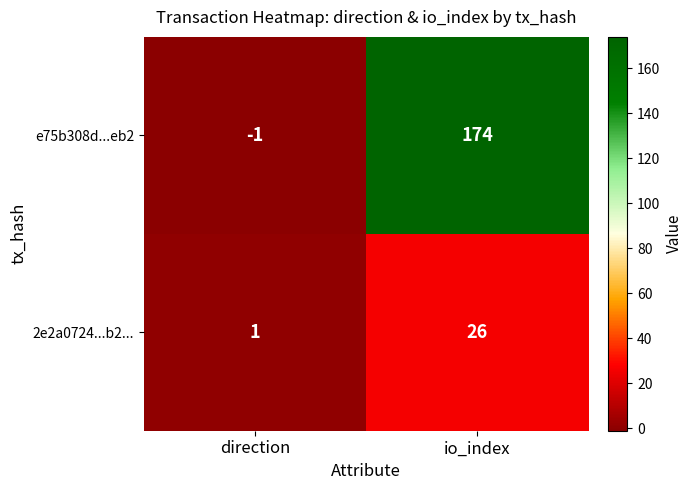

At how many categories does at least one series exceed 42?

1